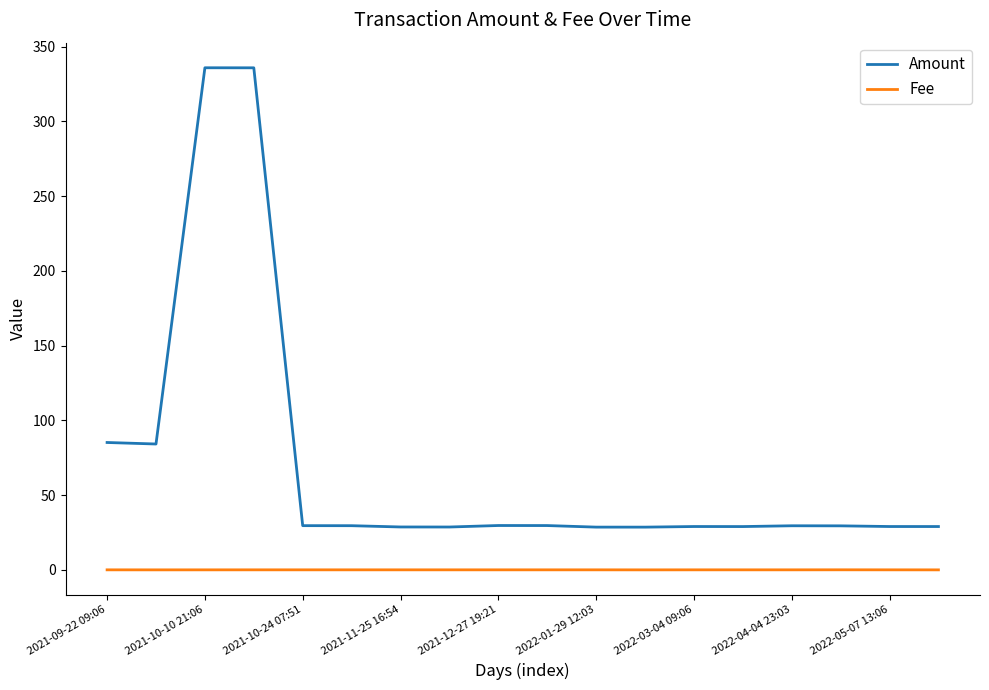

List the series in order of their overall mean, lowest first.

Fee, Amount